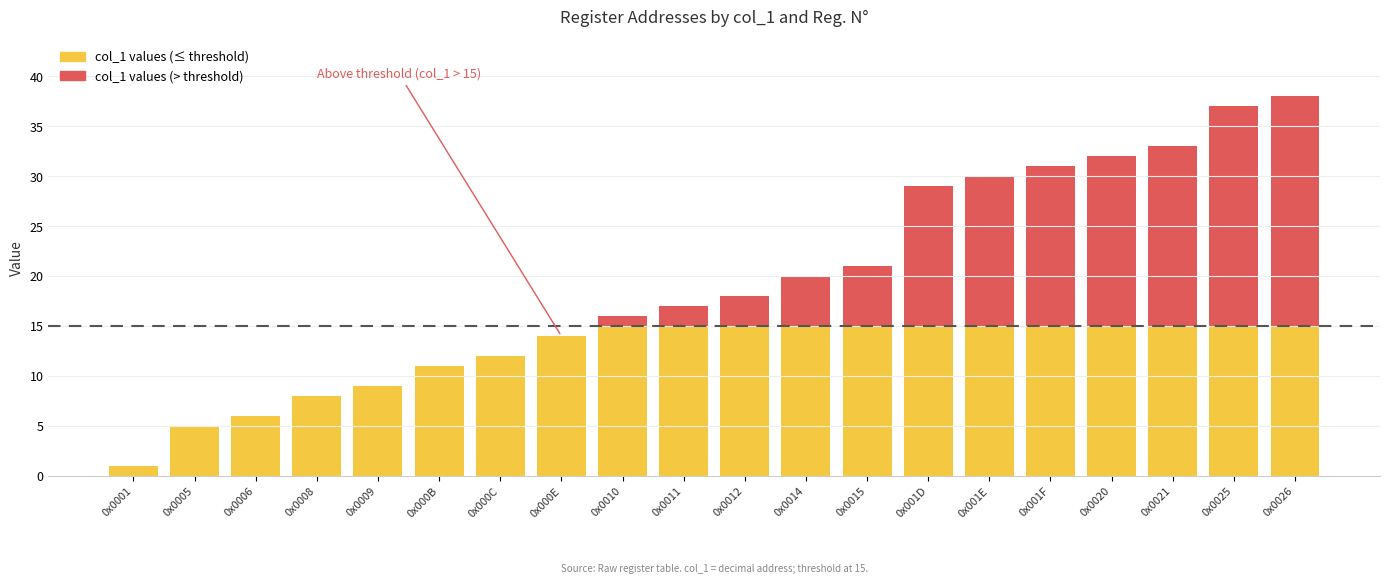

The col_1 series shows 31 at 0x001F. True or false?

True